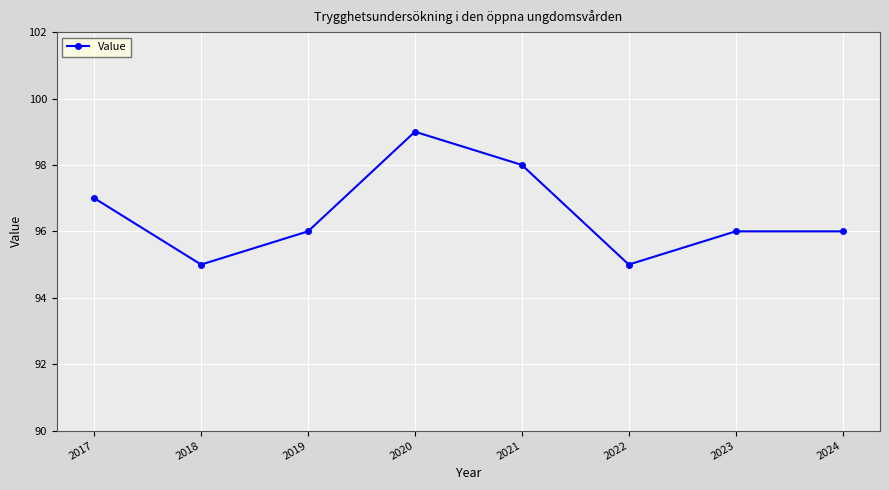

At which label does the data first exceed 96?

2017